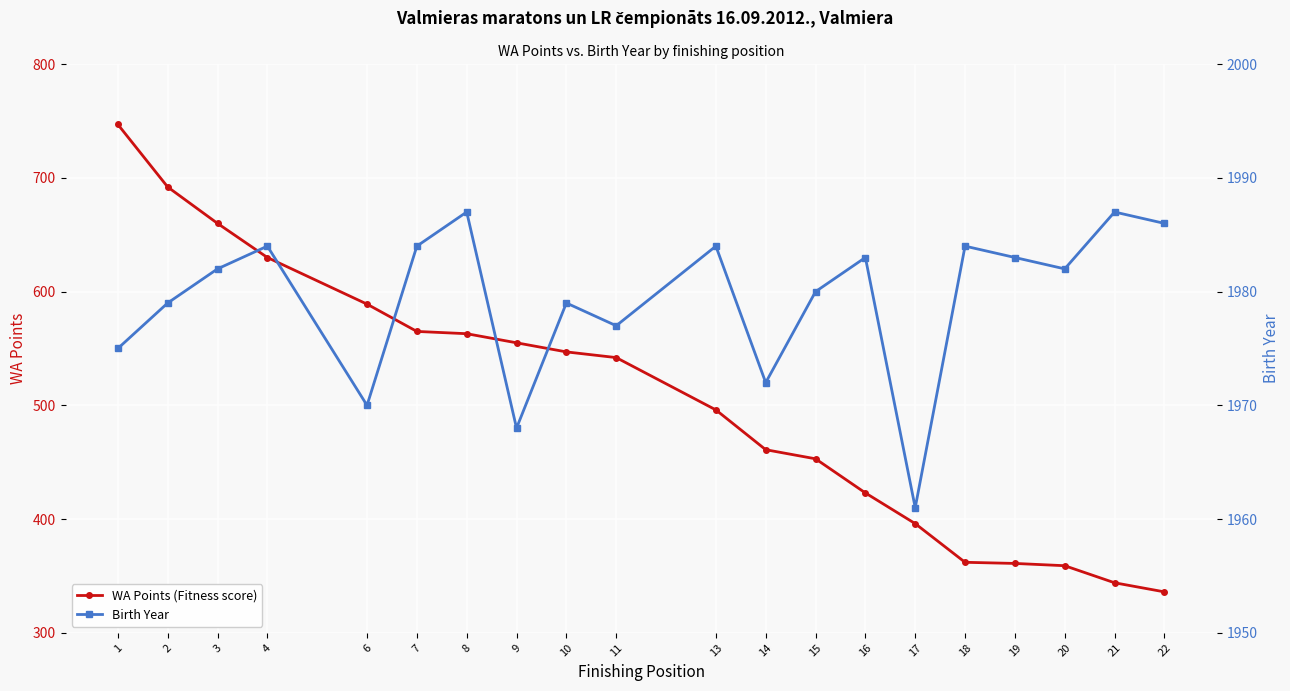

At which category does the chart reach its peak across all series?

8